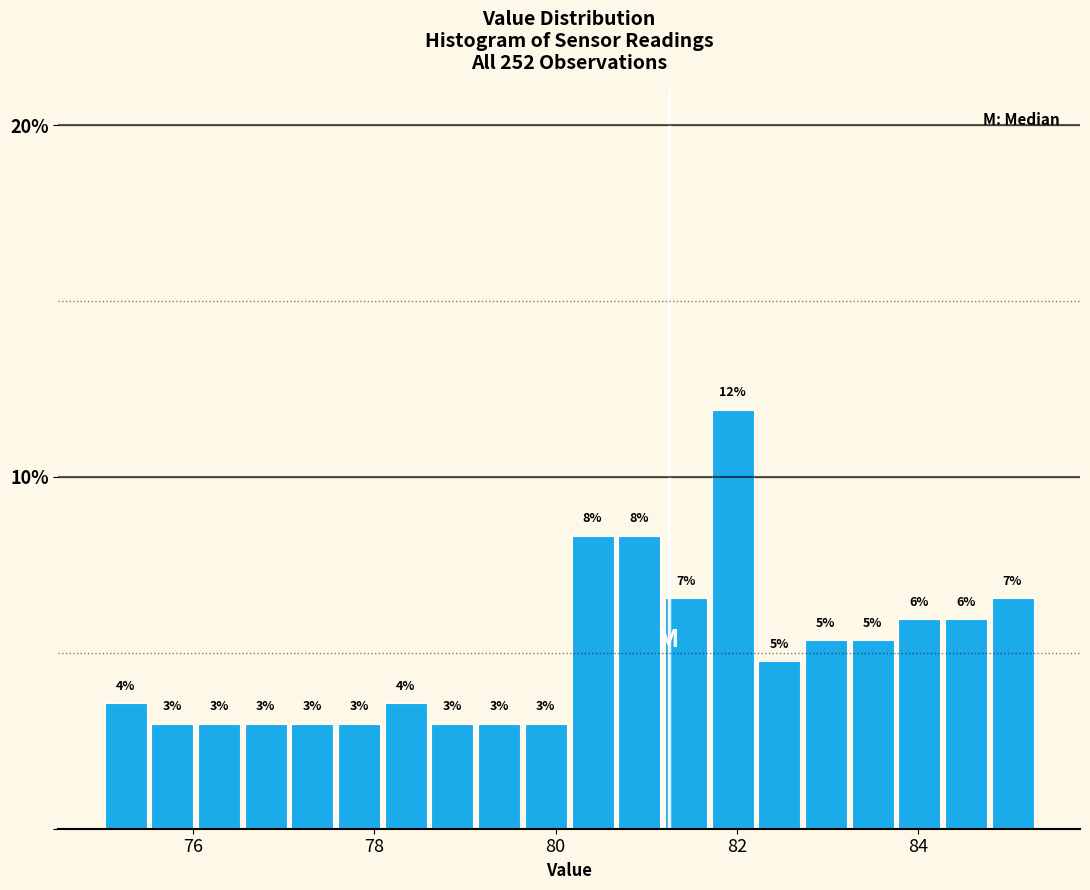

Around what value on the x-axis is the tallest bar? Give the approximate position of its centre, as read against the axis.

82.0